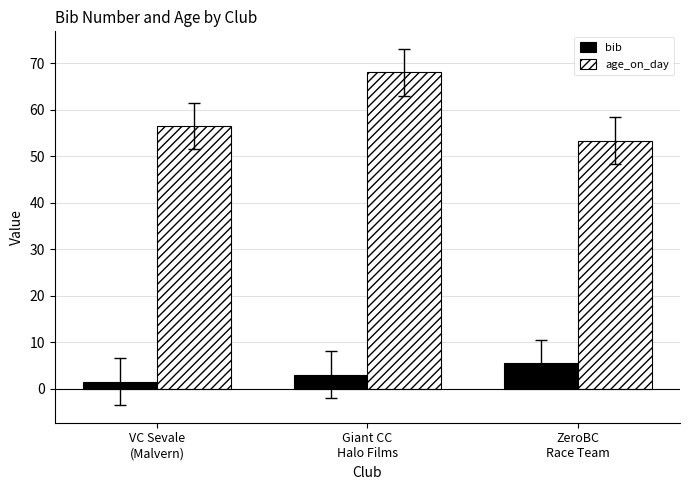

How many data points in age_on_day are above 56?

2